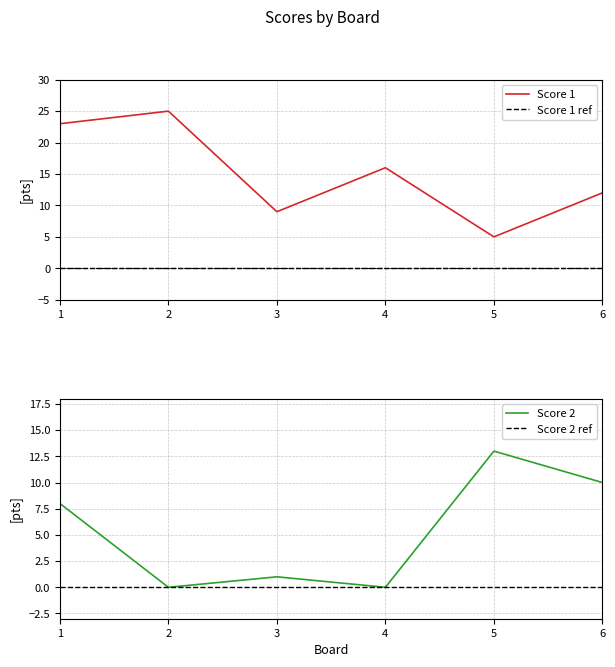

Is the value of Score 1 ref at 2 greater than the value of Score 2 ref at 2?

No